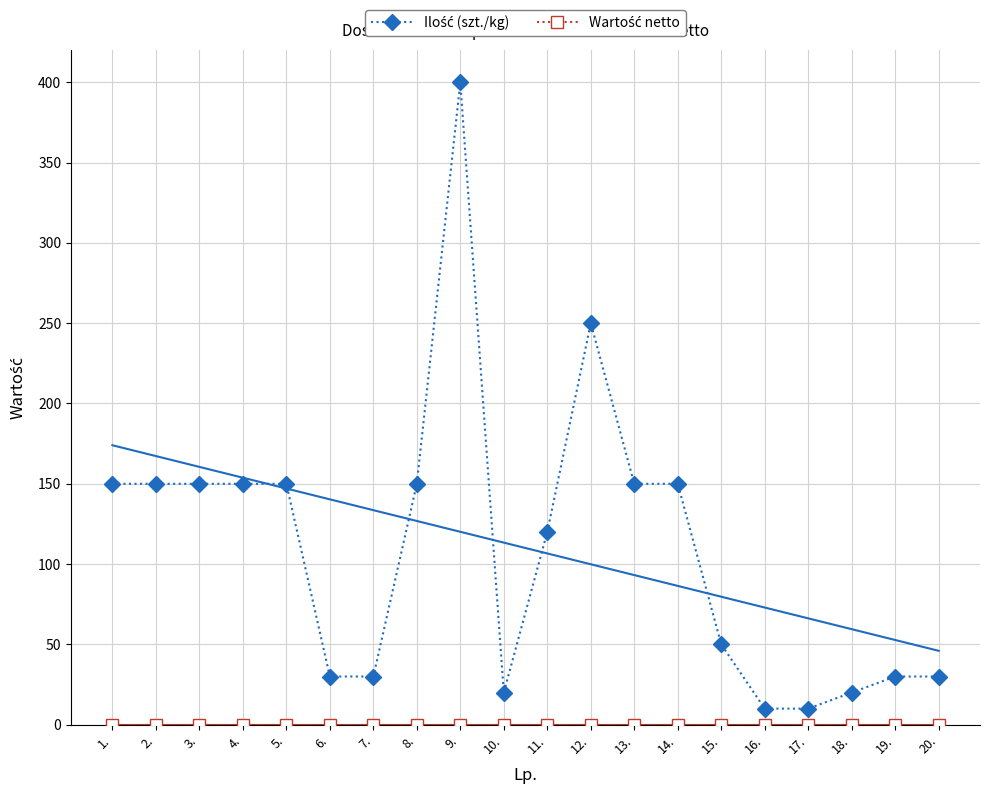

Is it true that Ilość (szt./kg) equals 53 at 7.?

False